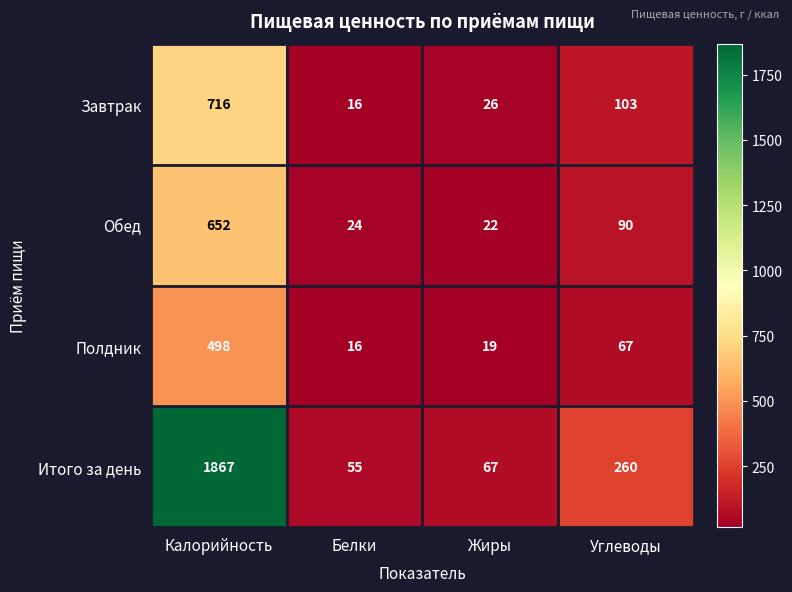

At how many categories does at least one series exceed 1010?

1